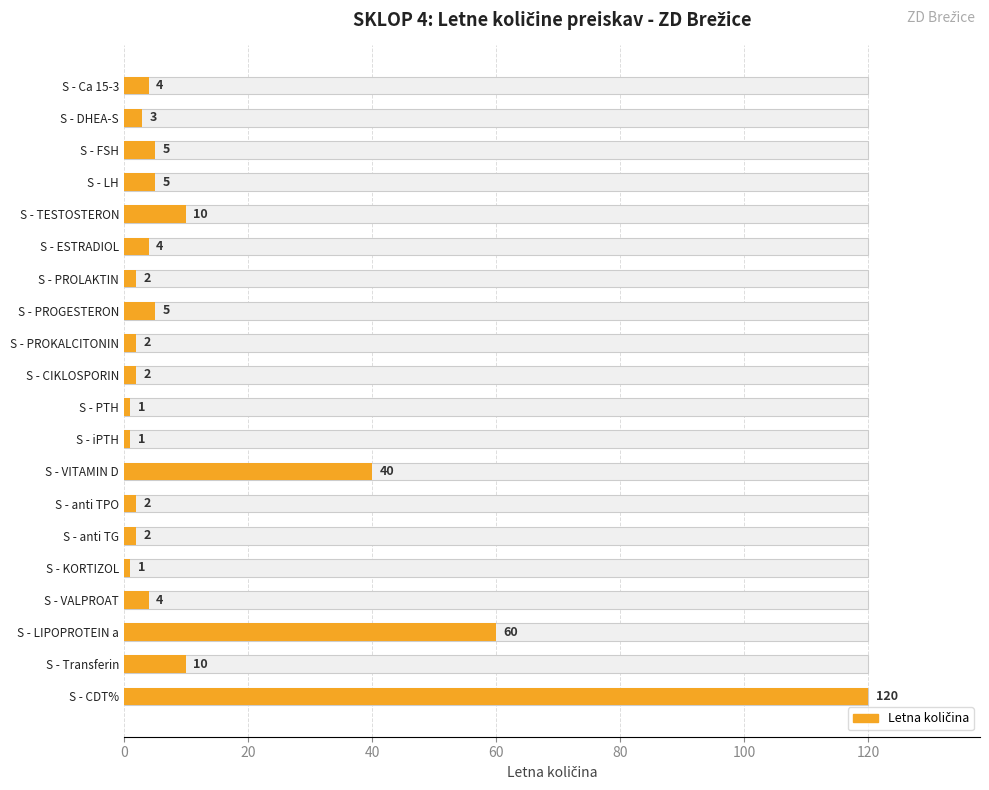

True or false: the data shows 2 at S - CIKLOSPORIN.

True